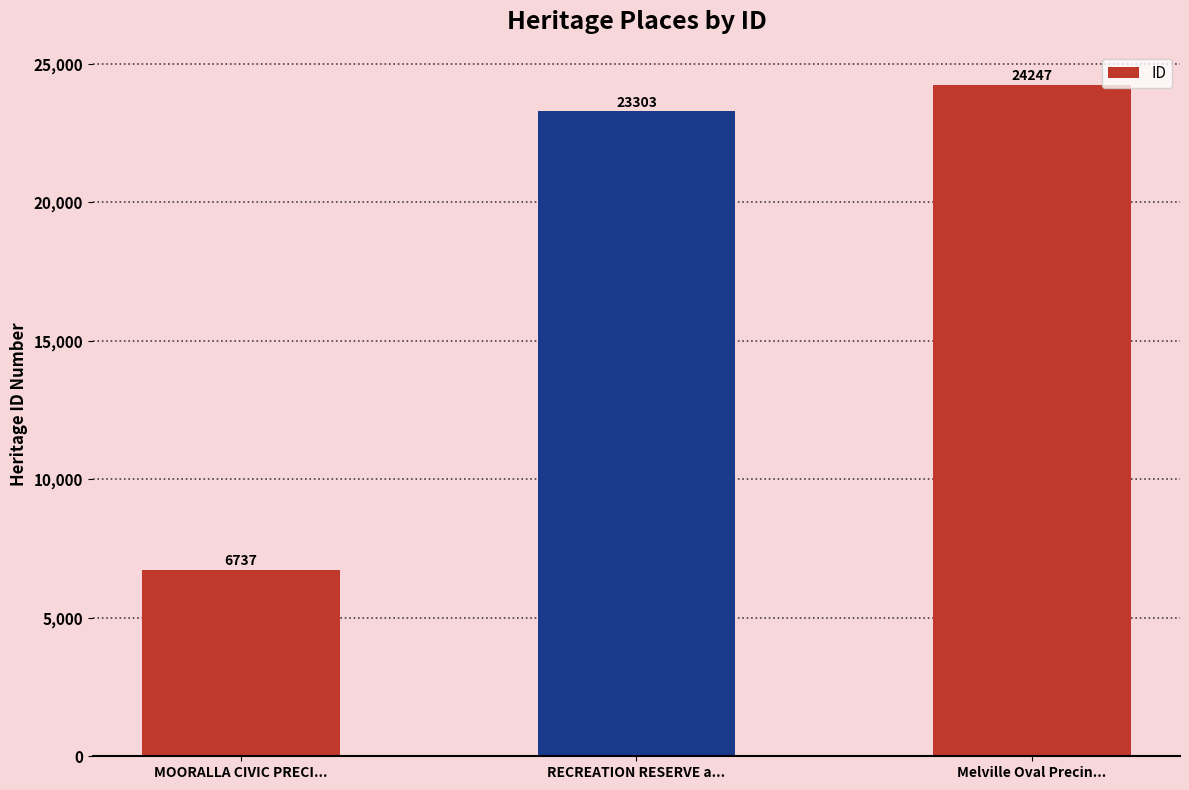

What position from the right is RECREATION RESERVE a...?

2